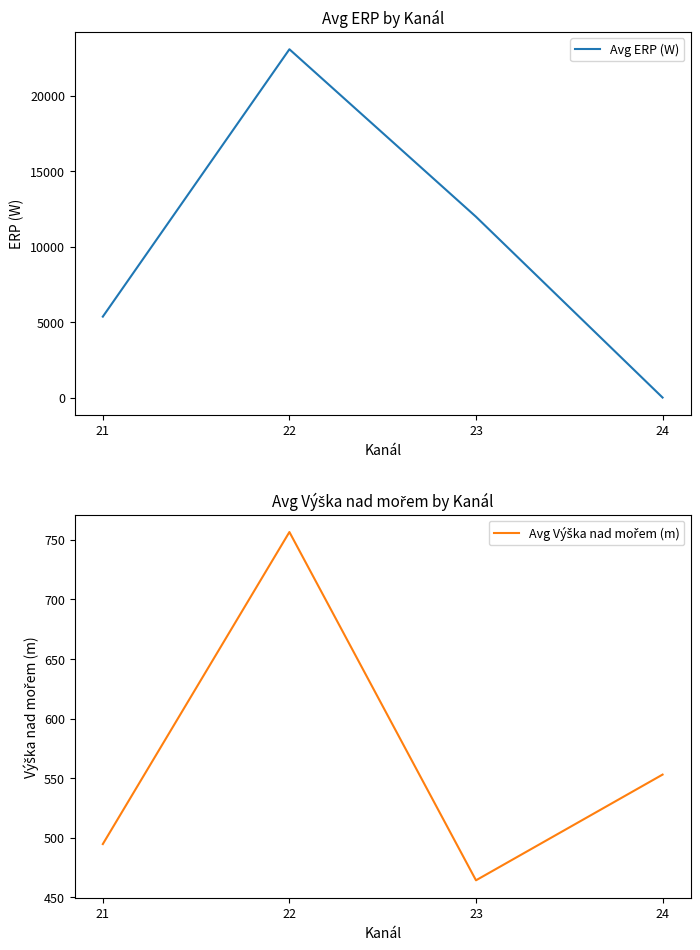

At how many categories does at least one series exceed 7931?

2